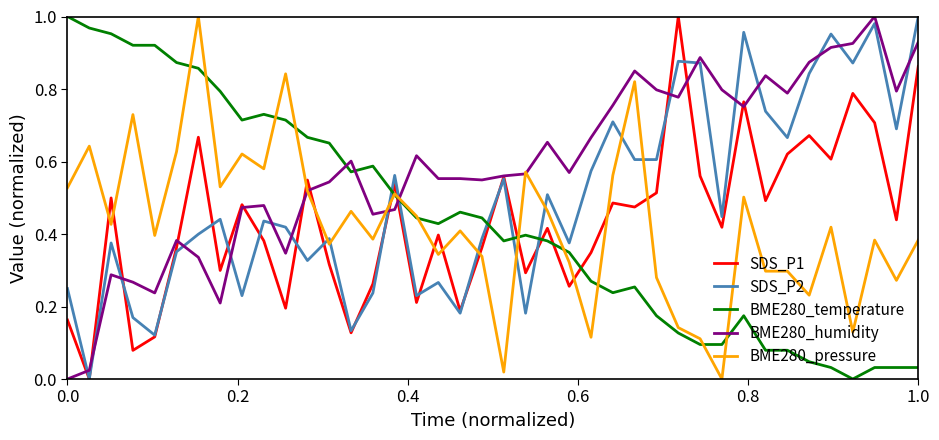

True or false: BME280_pressure and SDS_P2 cross at least once.

True